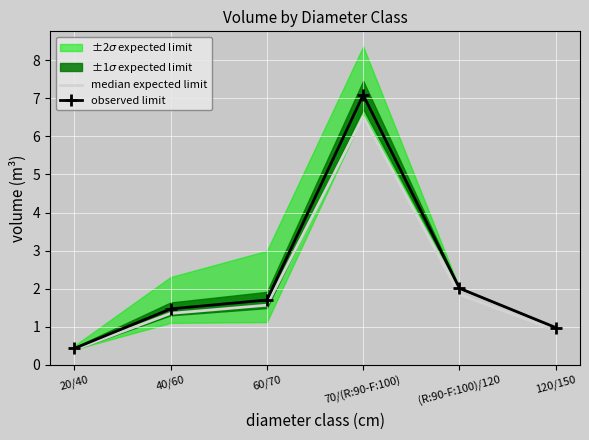

Which series has the largest total across all categories?

observed limit